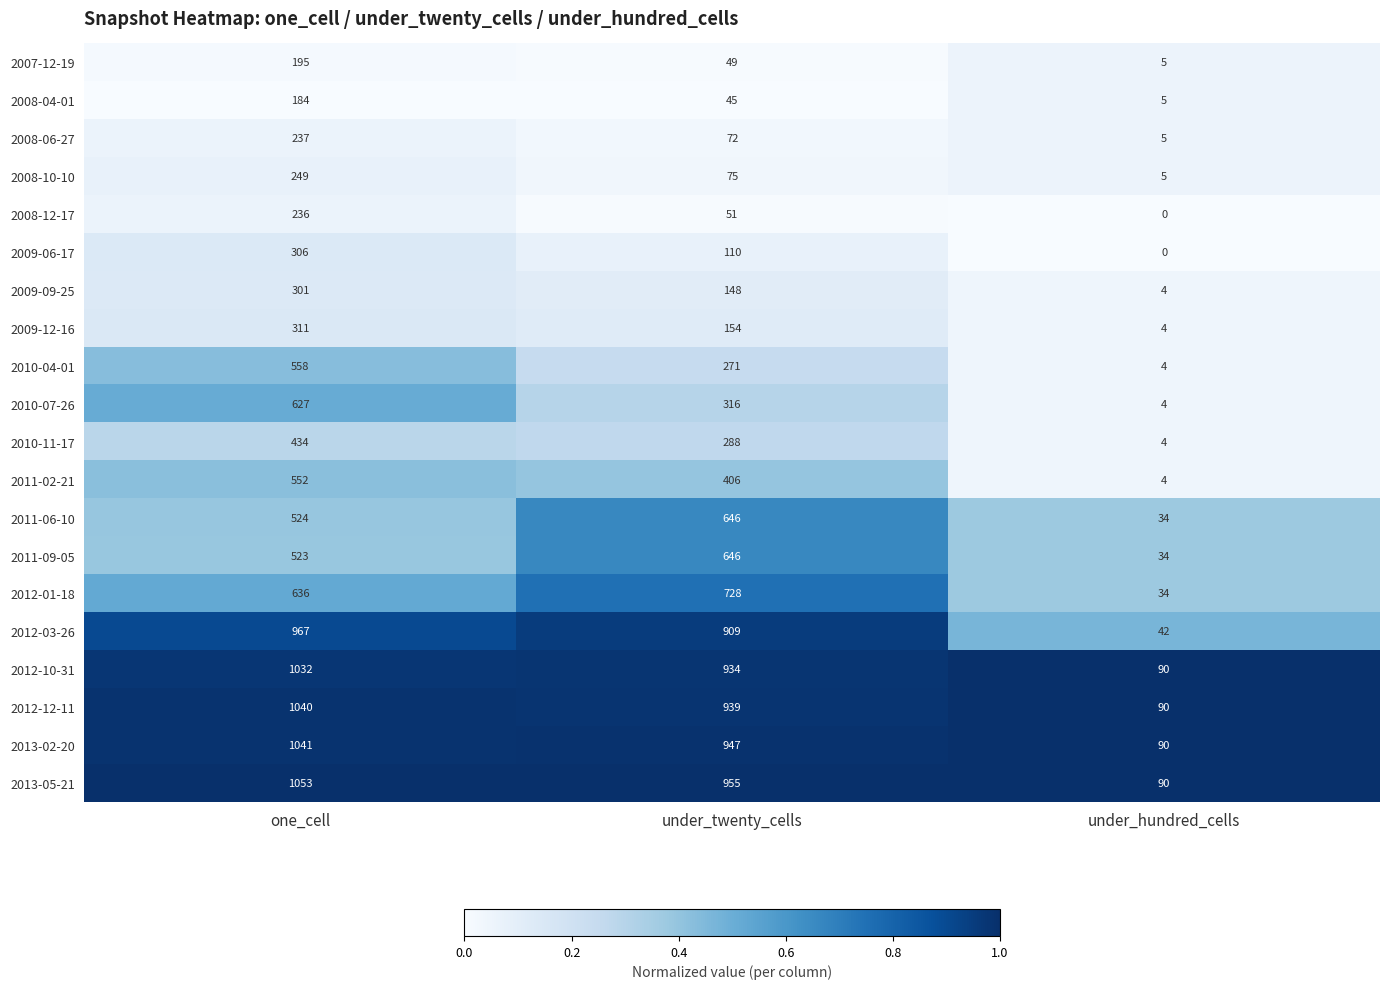

Which category has the highest value across all series?

one_cell